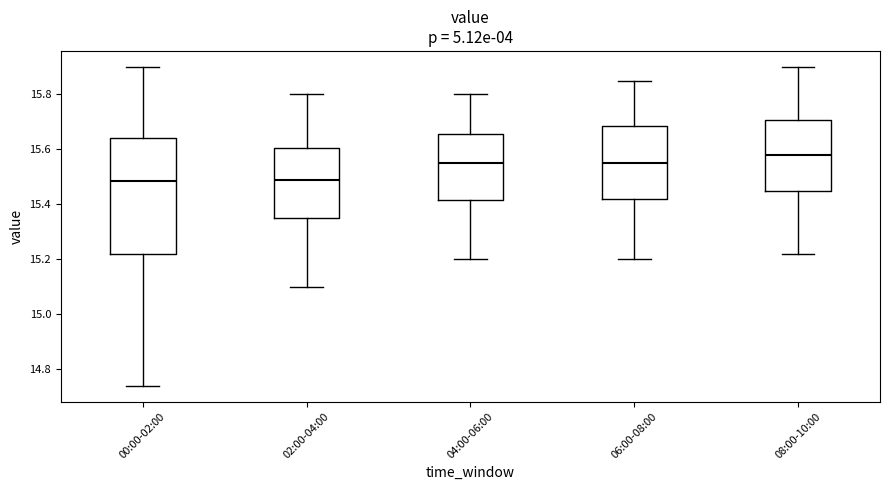

Reading left to right, read every box against the y-axis: the position of its median line, the range the box covers, and the ends of its whiskers. The values are not printed on the chart, so give them approximately, as read against the axis.

00:00-02:00: median 15.48, box 15.22 to 15.64, whiskers 14.74 to 15.90
02:00-04:00: median 15.50, box 15.36 to 15.60, whiskers 15.10 to 15.80
04:00-06:00: median 15.56, box 15.42 to 15.66, whiskers 15.20 to 15.80
06:00-08:00: median 15.56, box 15.42 to 15.68, whiskers 15.20 to 15.86
08:00-10:00: median 15.58, box 15.46 to 15.70, whiskers 15.22 to 15.90